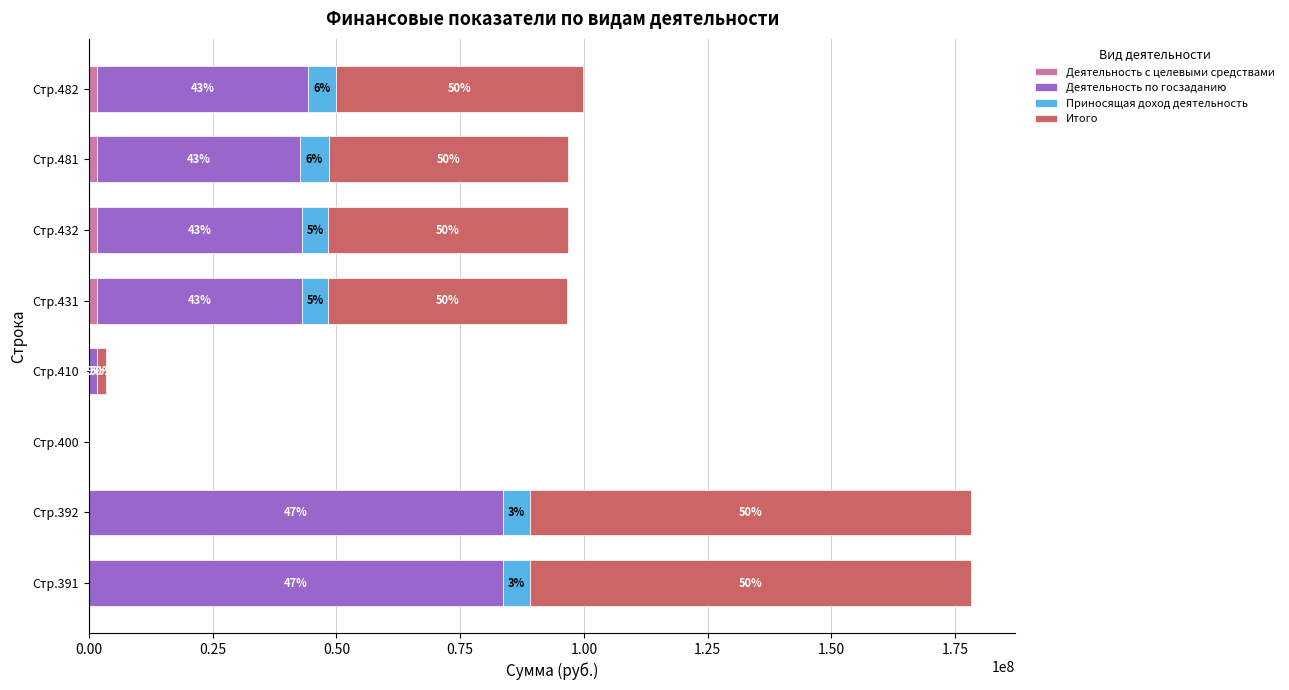

At how many categories does at least one series exceed 43580804?

6